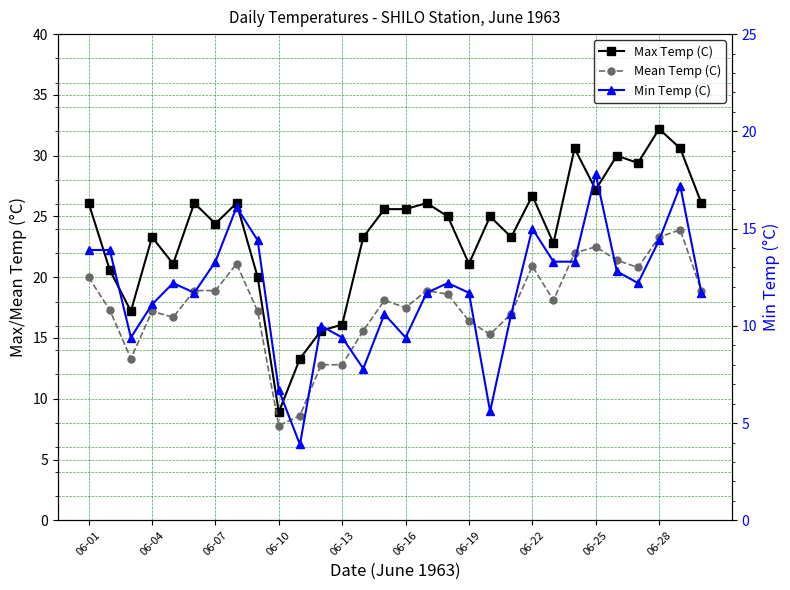

In Max Temp (C), how many points are higher than both neighbors (excluding endpoints)?

9